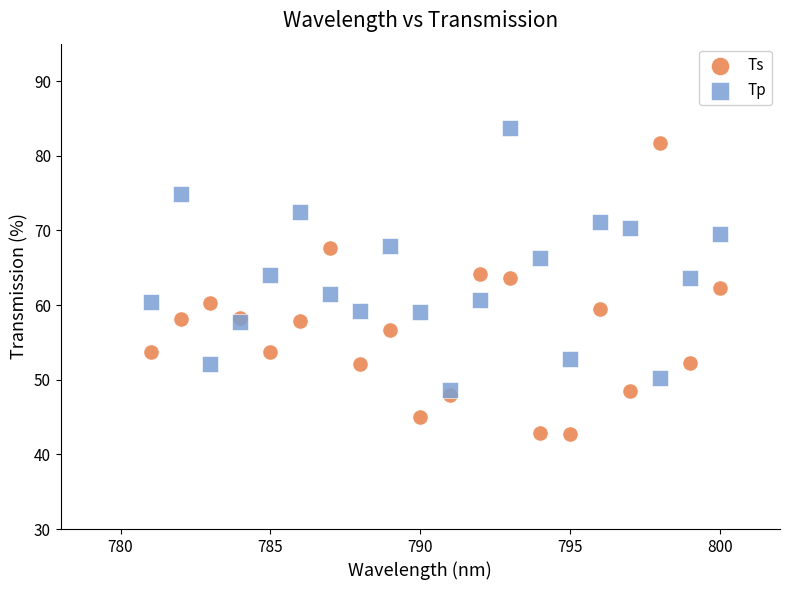

Which series has the widest spread of Y values?

Ts